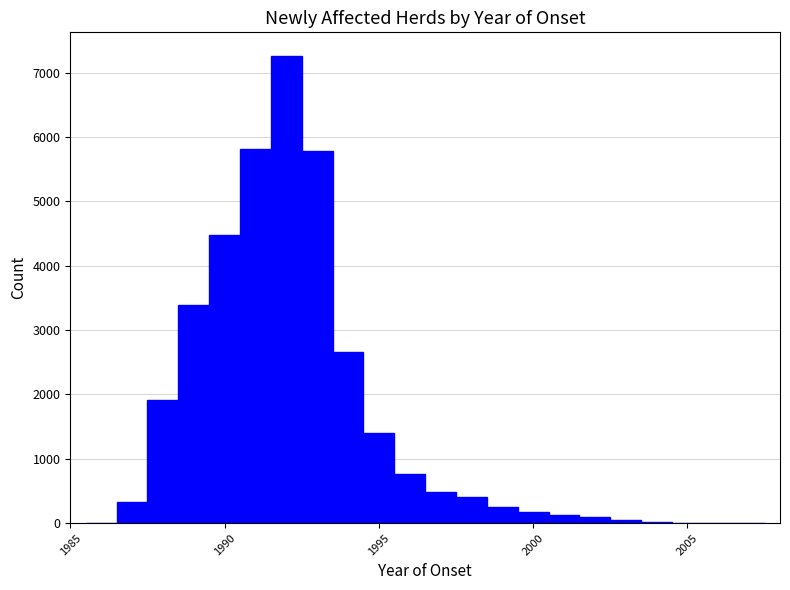

Read against the x-axis, roughly where is the centre of the tallest bar?

1992.0